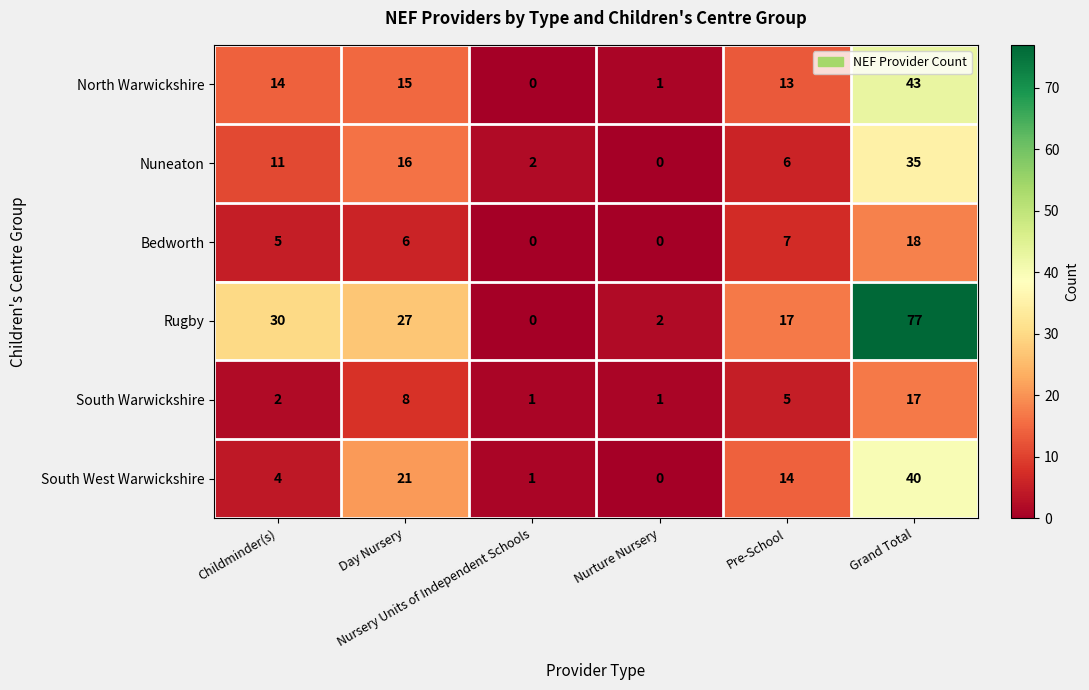

At how many categories does at least one series exceed 54?

1